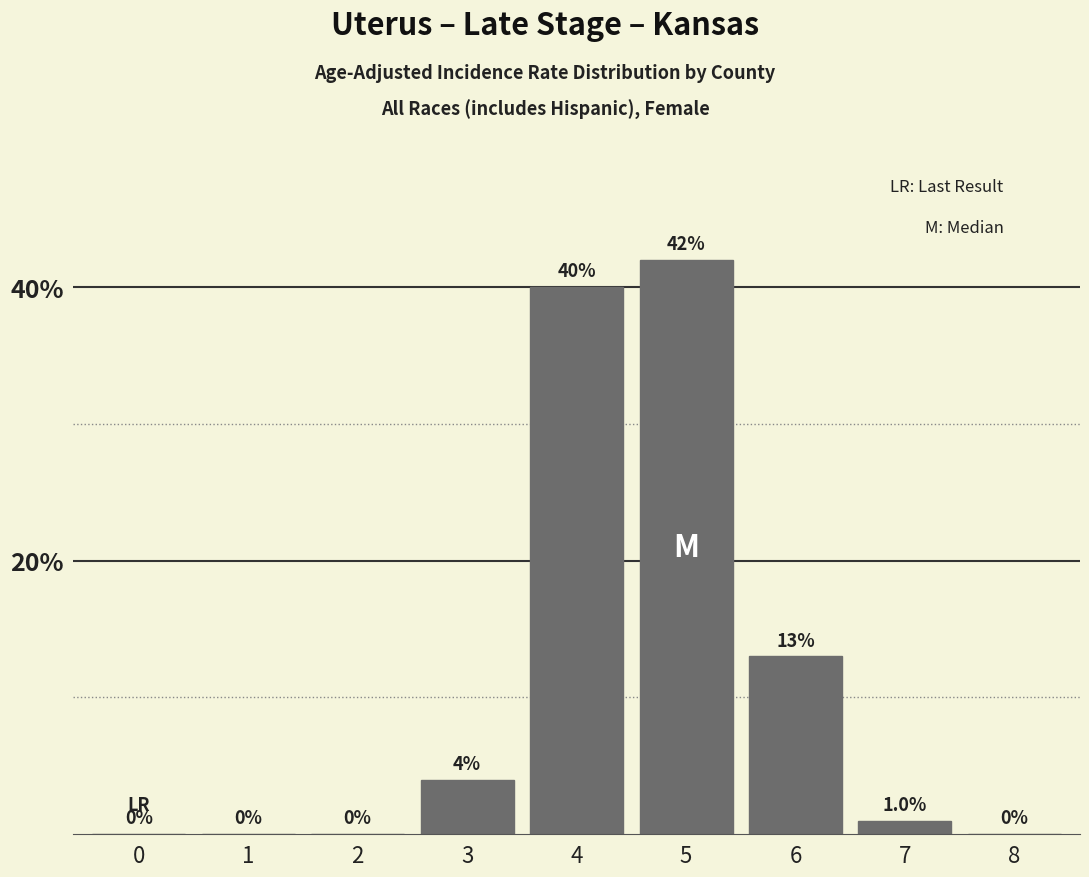

Reading right to left, list all the values displayed in this chart.

8=0	7=1	6=13	5=42	4=40	3=4	2=0	1=0	0=0